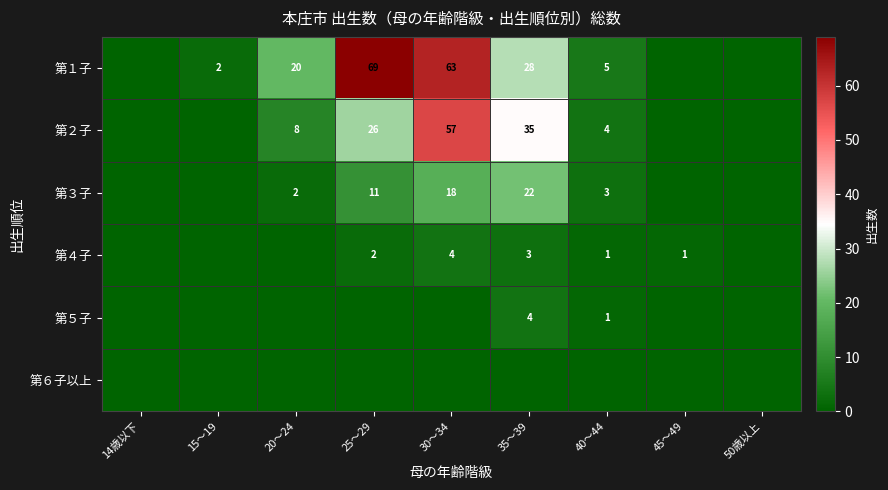

The 第３子 series shows 3 at 40～44. True or false?

True